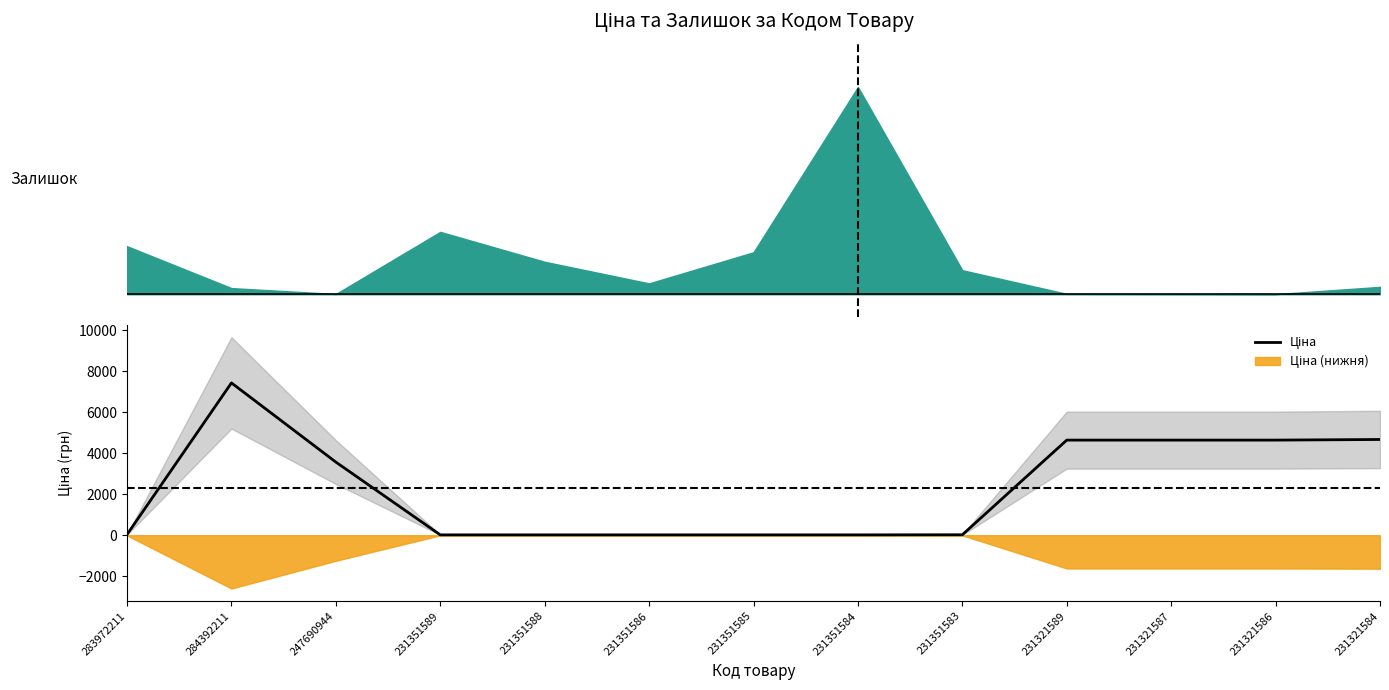

At which category does the chart reach its peak across all series?

284392211